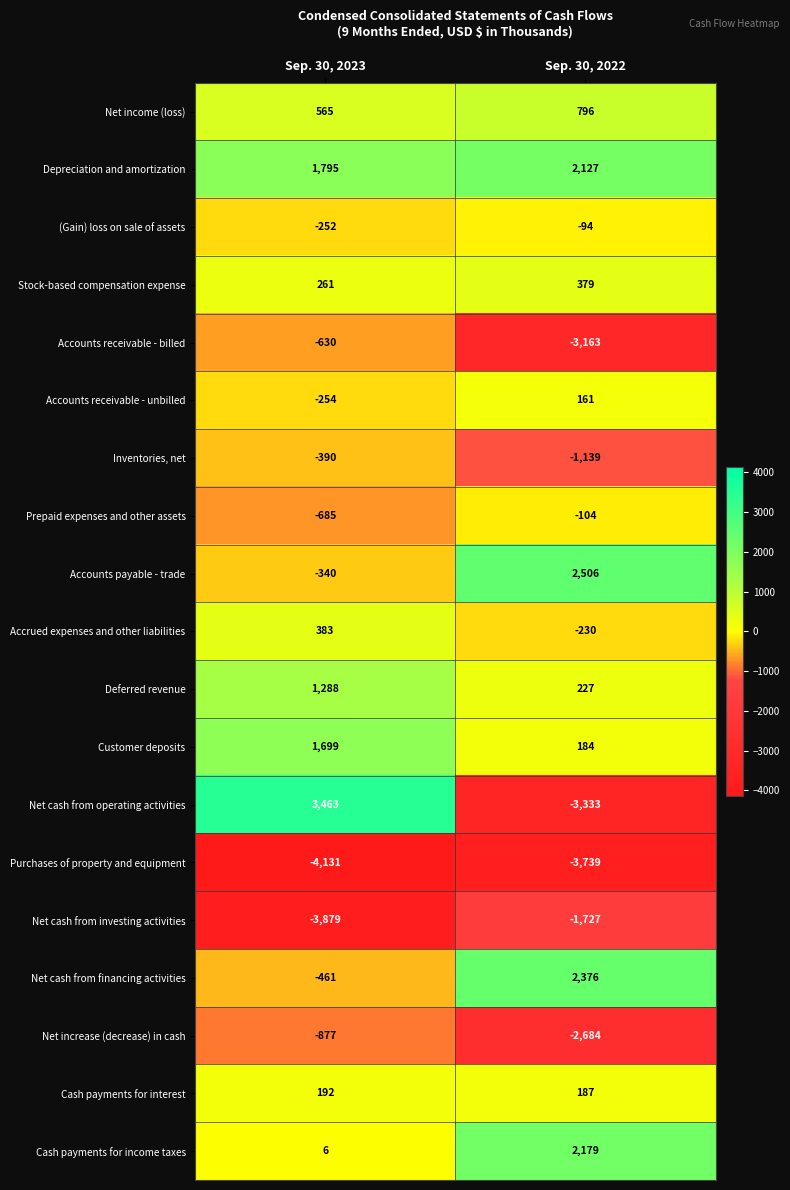

What is the sum of the Purchases of property and equipment values at Sep. 30, 2023 and Sep. 30, 2022?

-7870